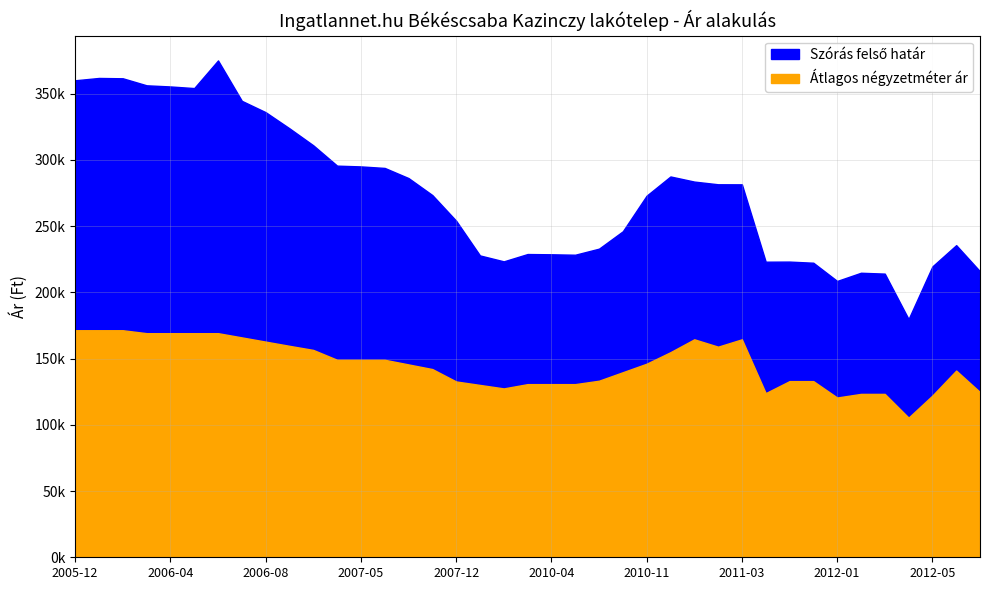

True or false: Szórás felső határ has more than 2 points higher than both neighbors.

True